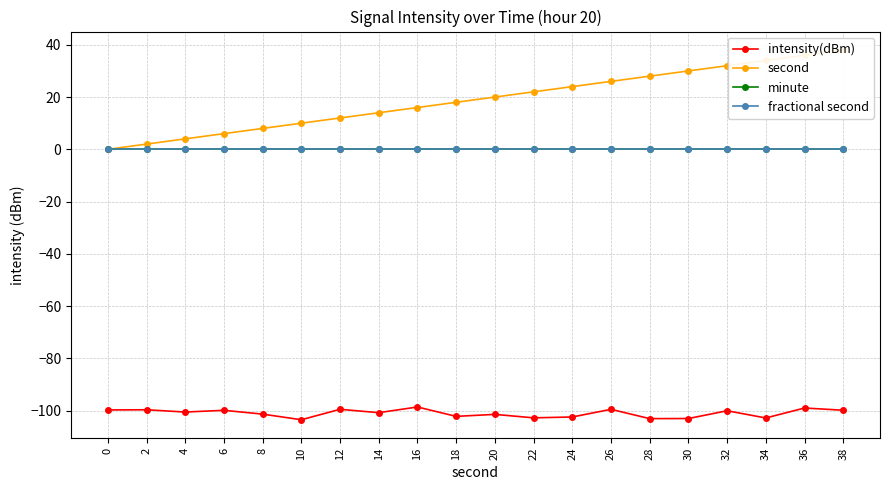

True or false: second and intensity(dBm) cross at least once.

False